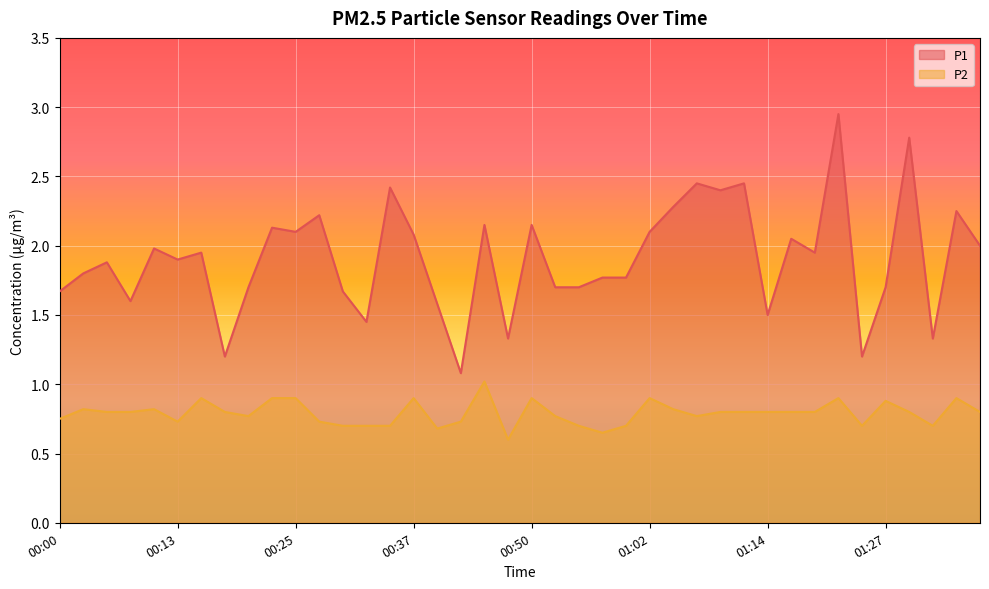

Reading left to right, list all the values displayed in this chart.

P1: 00:00=1.7	00:03=1.8	00:05=1.9	00:08=1.6	00:10=2.0	00:13=1.9	00:15=1.9	00:18=1.2	00:20=1.7	00:23=2.1	00:25=2.1	00:27=2.2	00:30=1.7	00:32=1.4	00:35=2.4	00:37=2.1	00:40=1.6	00:42=1.1	00:45=2.1	00:47=1.3	00:50=2.1	00:52=1.7	00:55=1.7	00:57=1.8	00:59=1.8	01:02=2.1	01:04=2.3	01:07=2.5	01:09=2.4	01:12=2.5	01:14=1.5	01:17=2.0	01:19=1.9	01:22=3.0	01:24=1.2	01:27=1.7	01:29=2.8	01:32=1.3	01:34=2.2	01:37=2.0
P2: 00:00=0.8	00:03=0.8	00:05=0.8	00:08=0.8	00:10=0.8	00:13=0.7	00:15=0.9	00:18=0.8	00:20=0.8	00:23=0.9	00:25=0.9	00:27=0.7	00:30=0.7	00:32=0.7	00:35=0.7	00:37=0.9	00:40=0.7	00:42=0.7	00:45=1.0	00:47=0.6	00:50=0.9	00:52=0.8	00:55=0.7	00:57=0.7	00:59=0.7	01:02=0.9	01:04=0.8	01:07=0.8	01:09=0.8	01:12=0.8	01:14=0.8	01:17=0.8	01:19=0.8	01:22=0.9	01:24=0.7	01:27=0.9	01:29=0.8	01:32=0.7	01:34=0.9	01:37=0.8